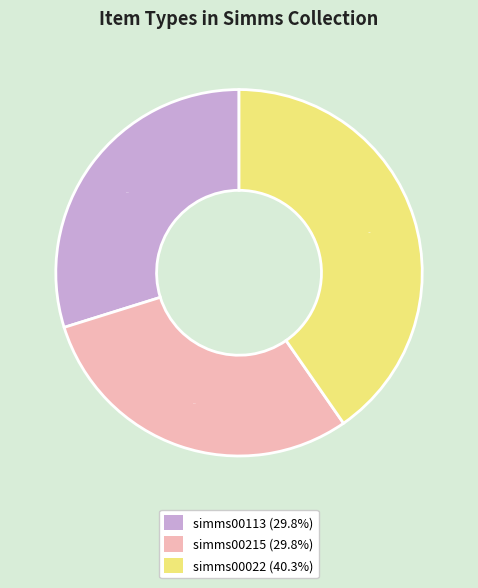

How many segments does this pie chart have?

3